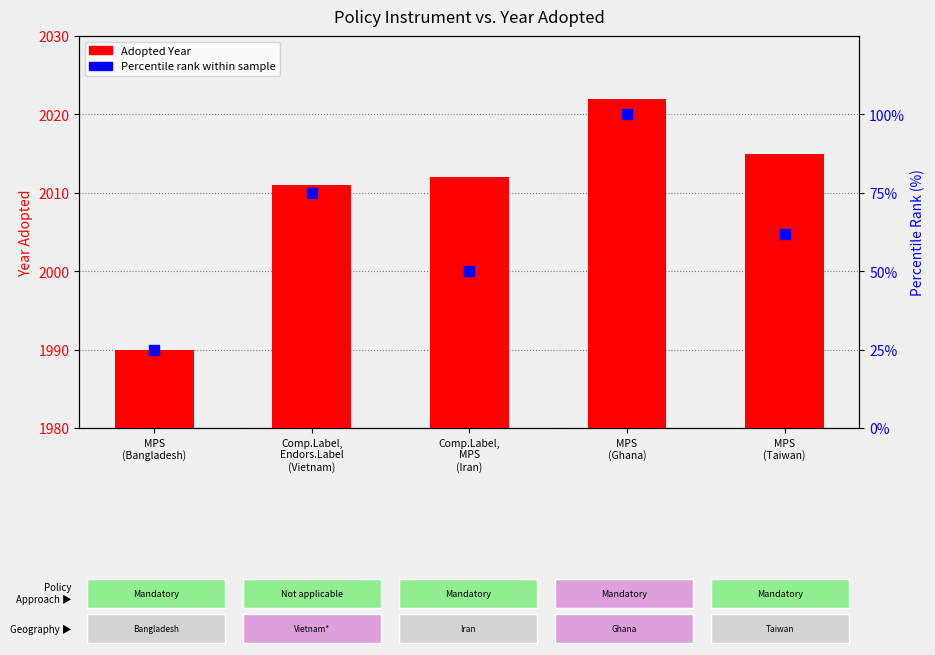

At which category is the sum across all series the highest?

MPS
(Ghana)